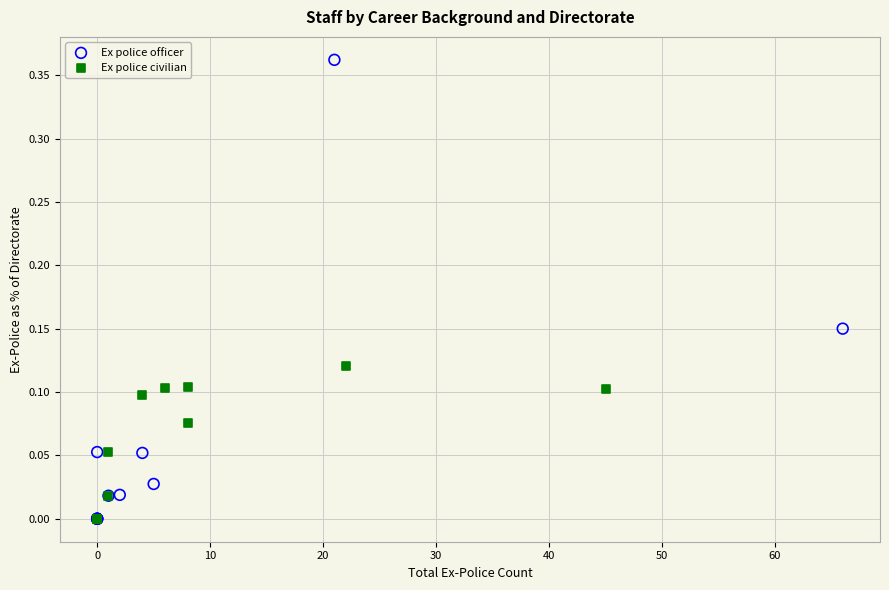

Which series contains the highest Y value?

Ex police officer